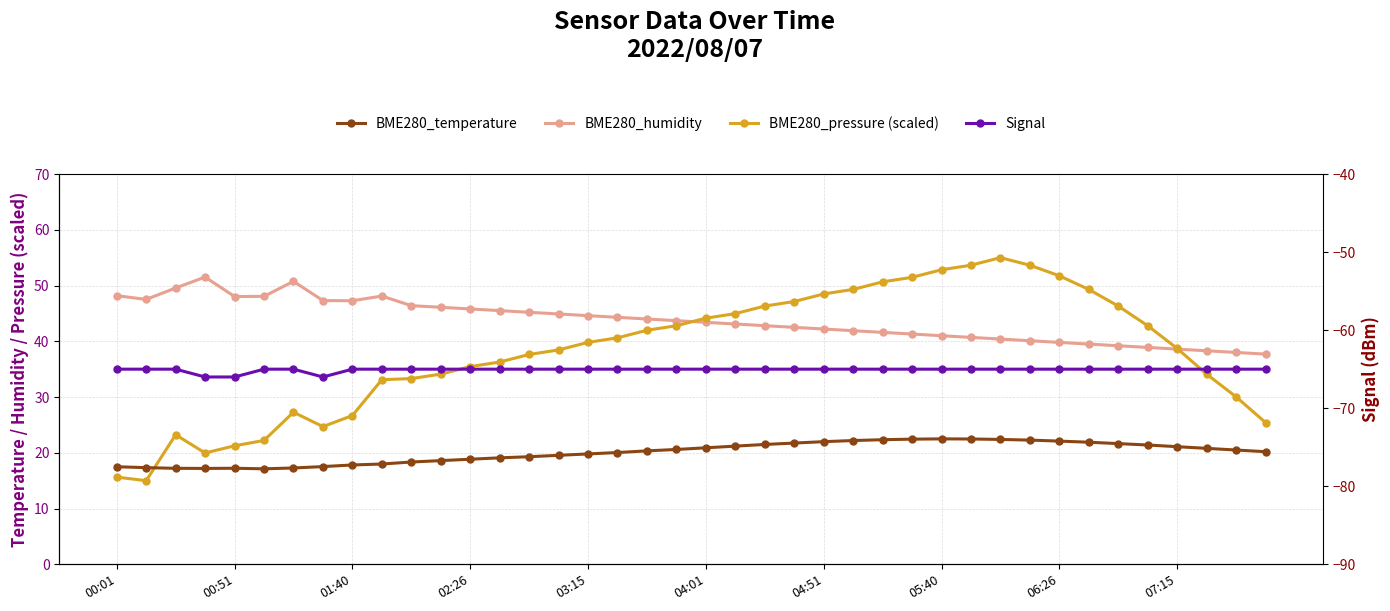

What position from the left is 04:01?

6